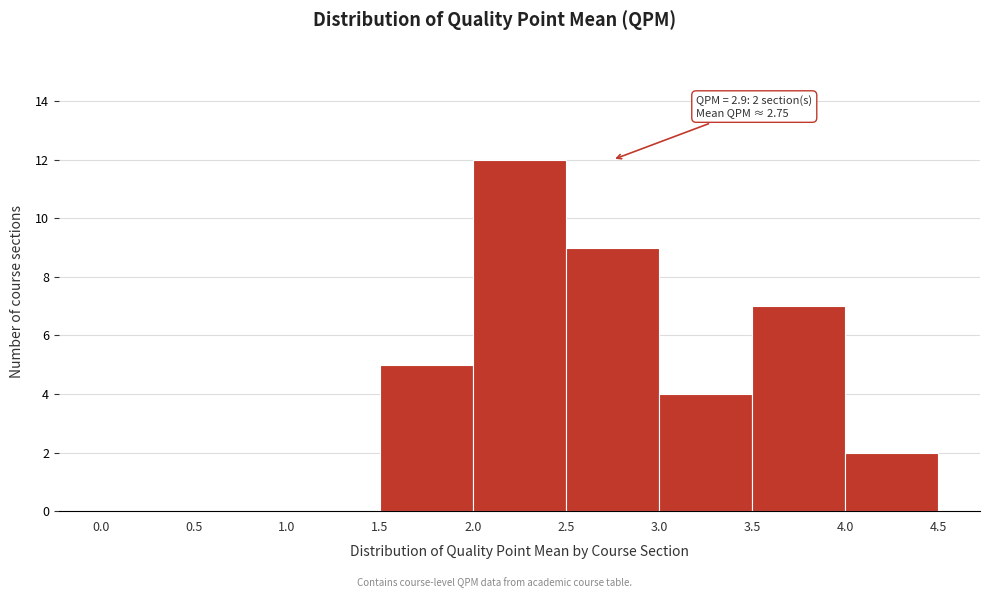

Over which range of the x-axis is the bar tallest?

2.0 to 2.5